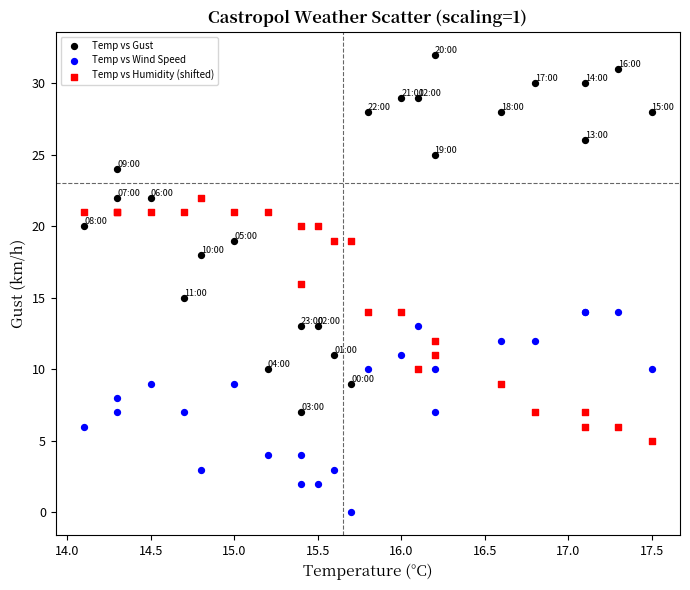

Which series reaches the minimum Y coordinate?

Temp vs Wind Speed